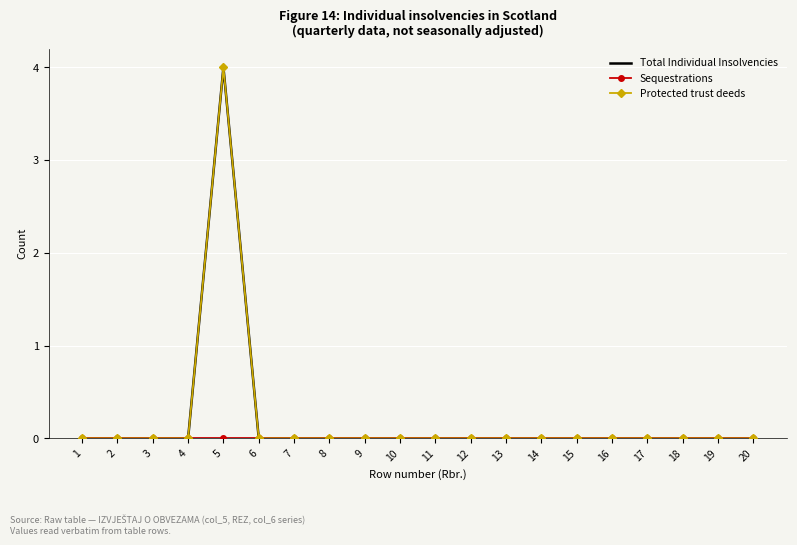

True or false: Sequestrations and Protected trust deeds cross at least once.

False